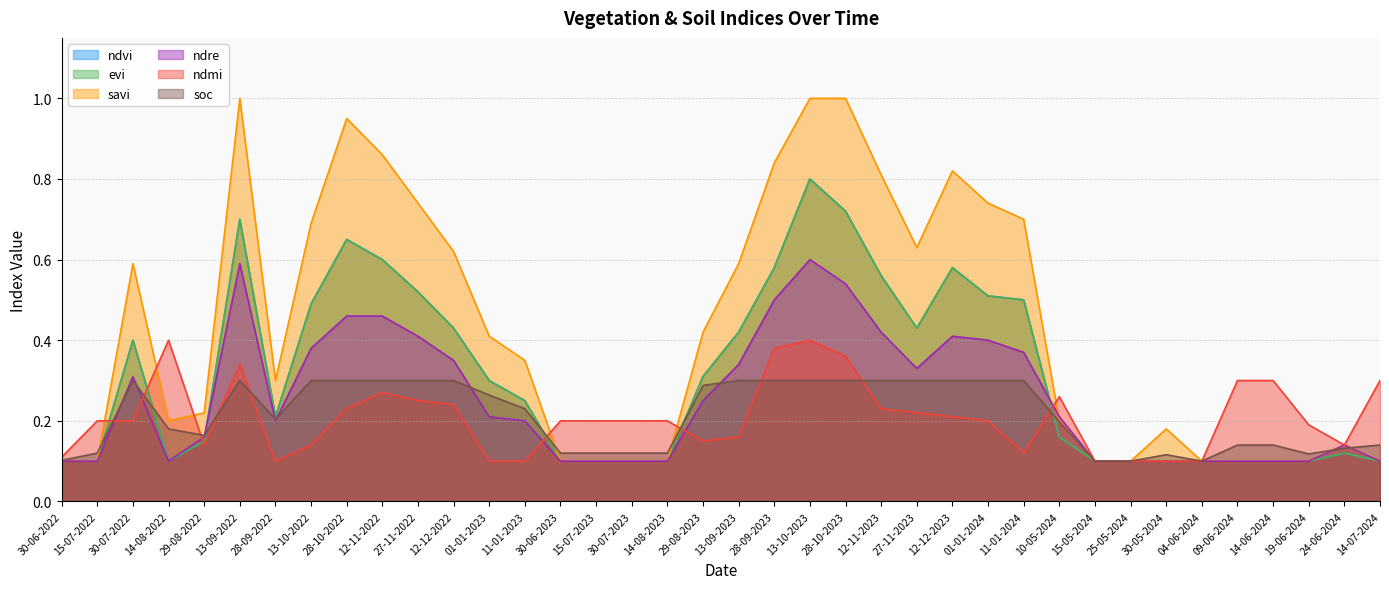

Where do ndvi and soc first cross each other?

15-07-2022 and 30-07-2022